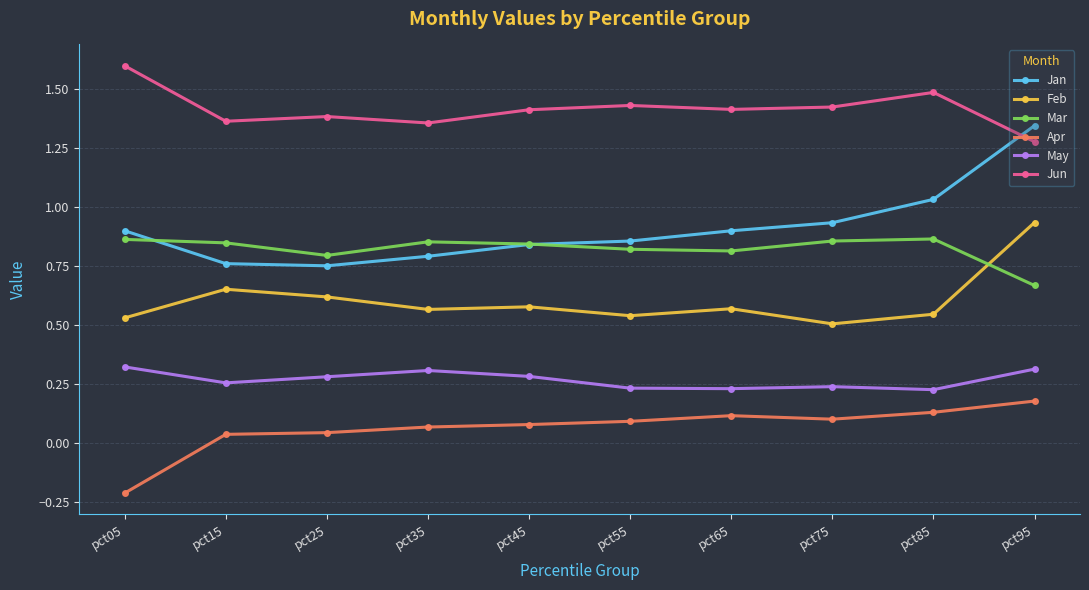

The value of Jun at pct85 is 1.5. True or false?

True